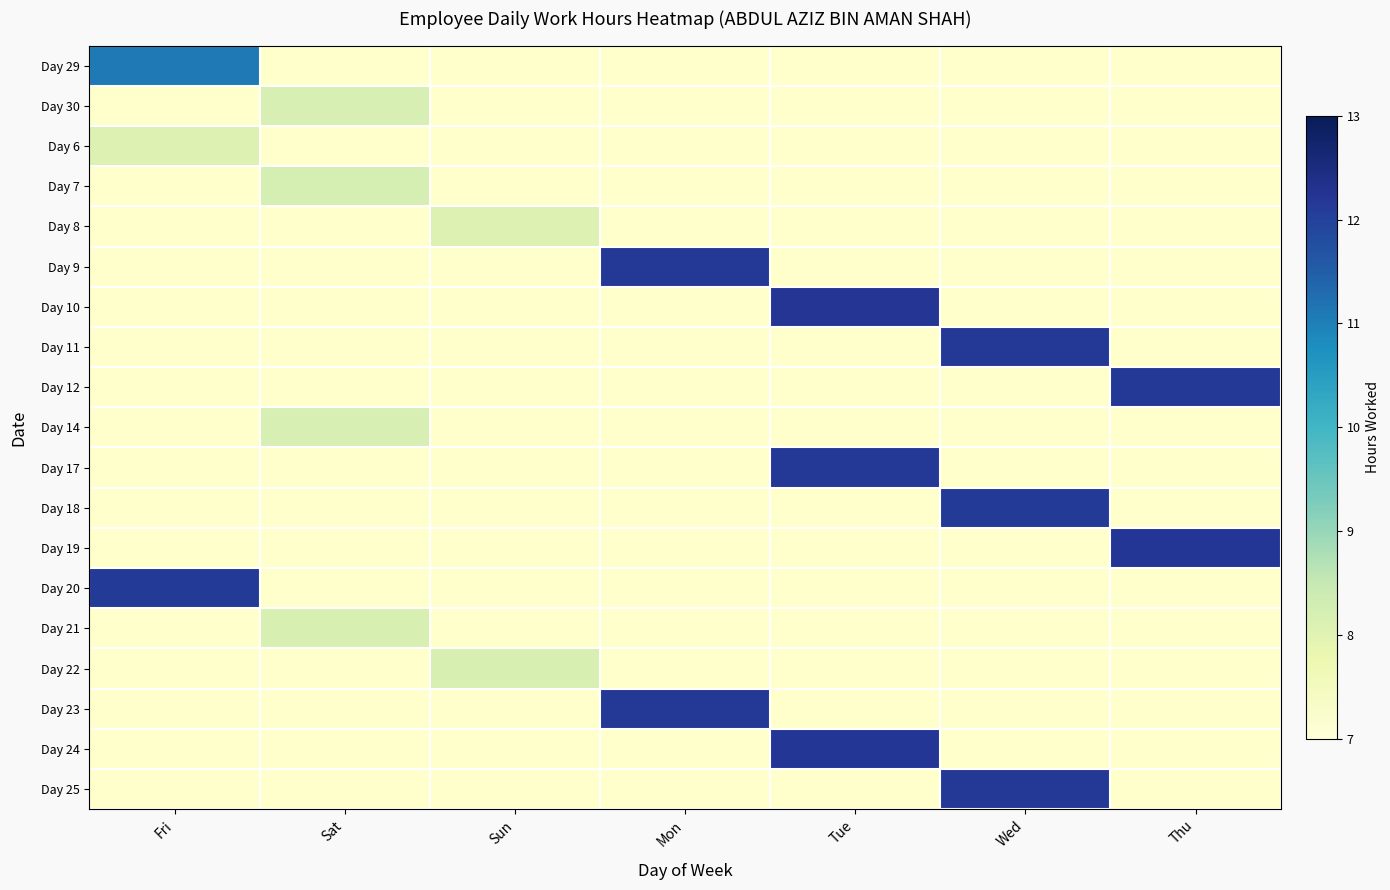

Count the number of data series in this chart.

19